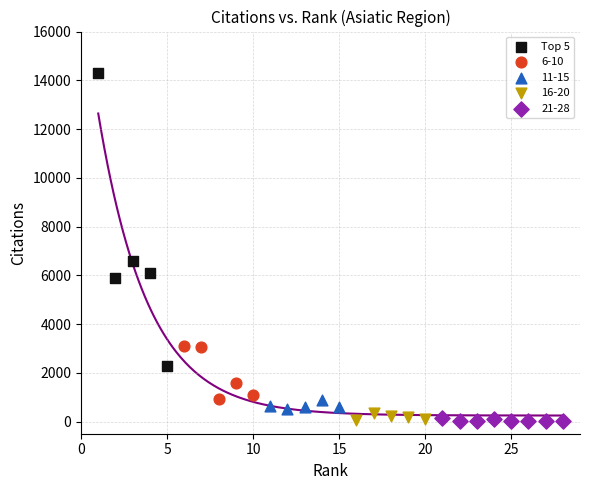

Which series contains the highest Y value?

Top 5